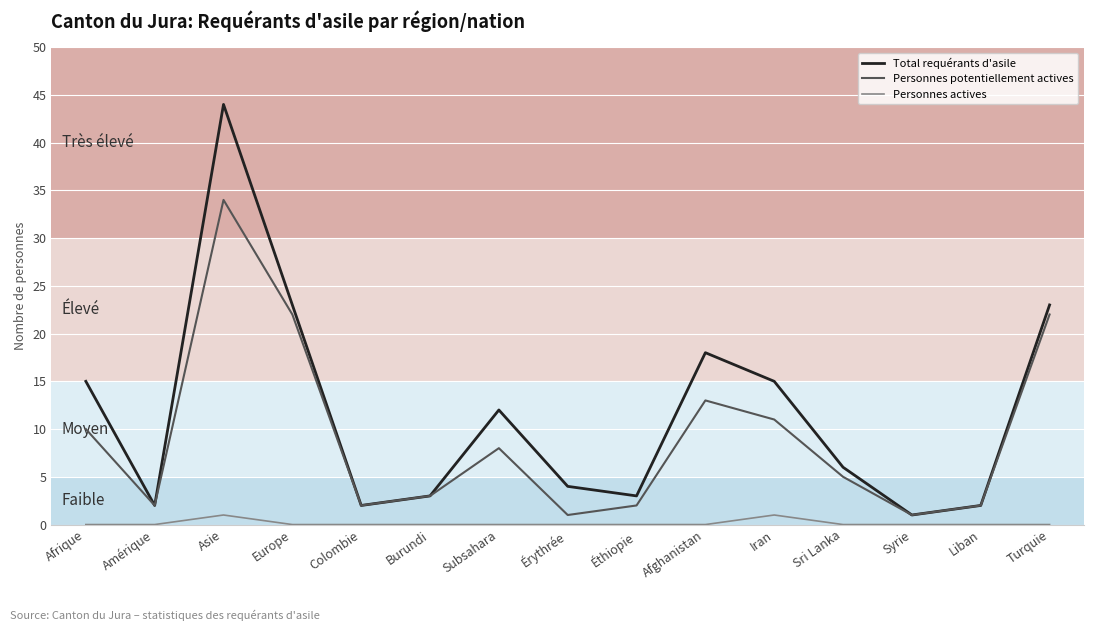

True or false: Personnes potentiellement actives has a value of 22 at Turquie.

True